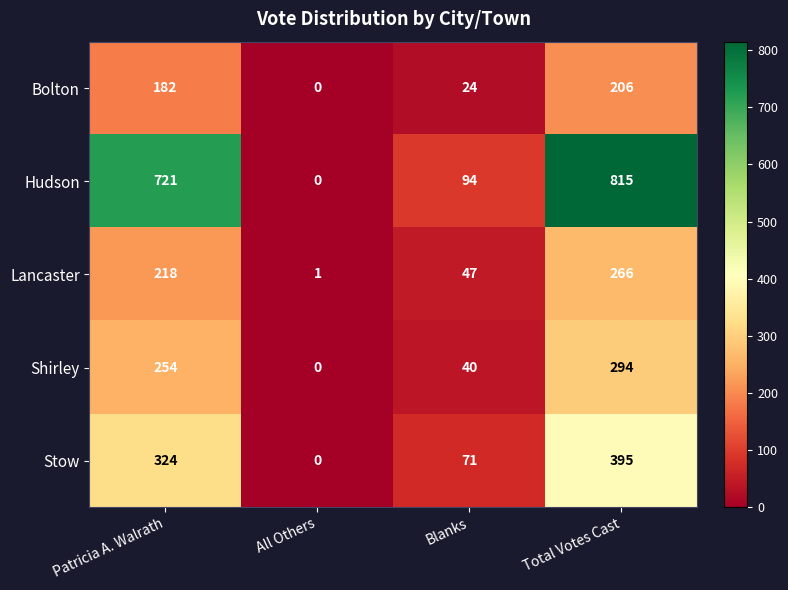

What is the difference between the Hudson values at All Others and Patricia A. Walrath?

721